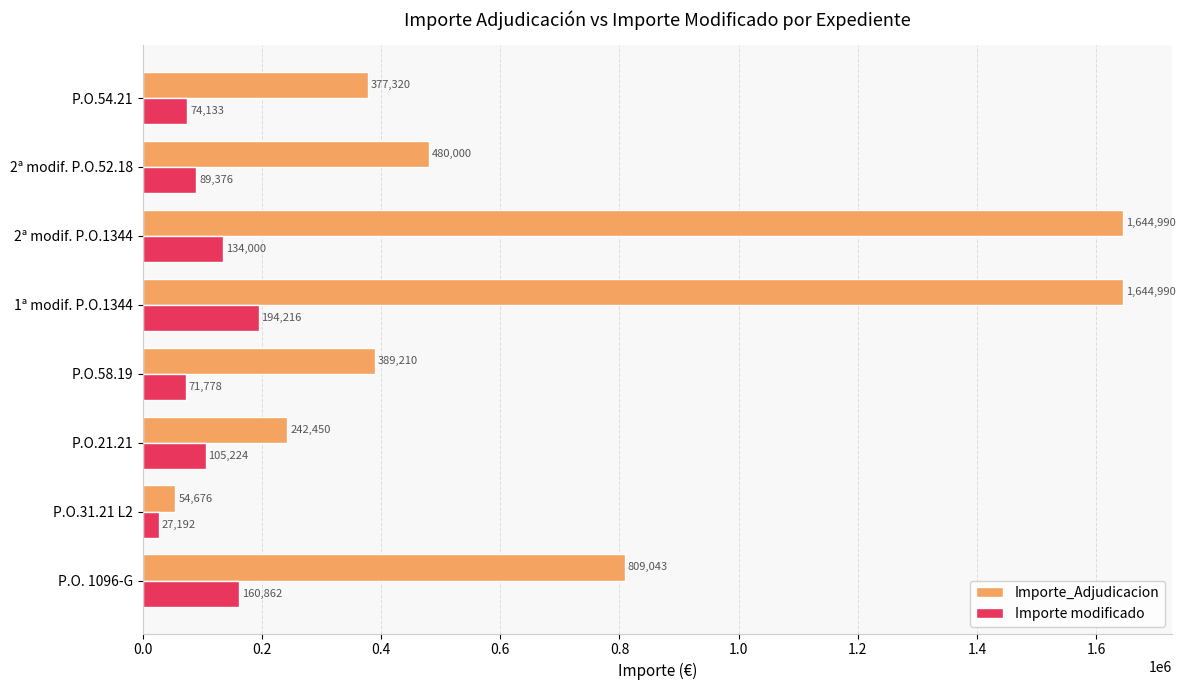

What is the minimum value for Importe modificado?

27192.0